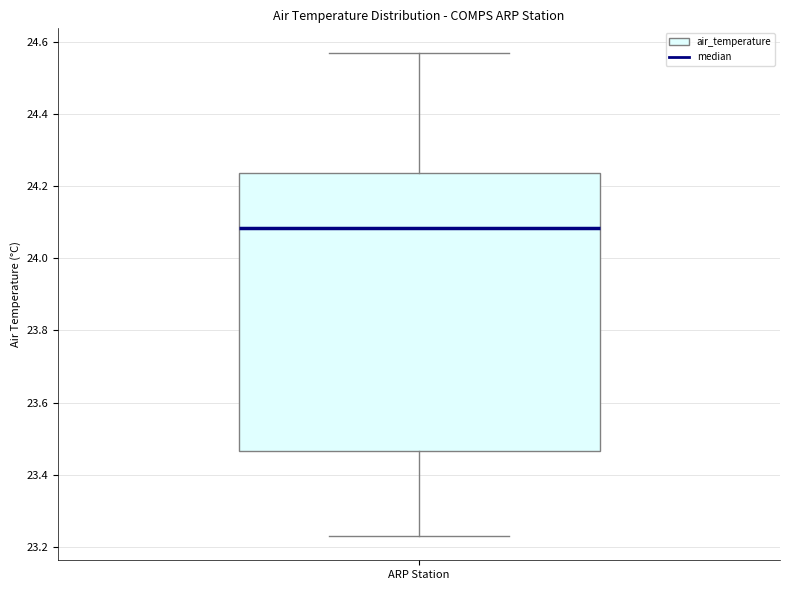

Transcribe this box plot: give where the median line is, the range the box spans, and where the two whiskers end, as read against the y-axis. The values are not printed on the chart, so give them approximately, as read against the axis.

median 24.08, box 23.46 to 24.24, whiskers 23.24 to 24.58